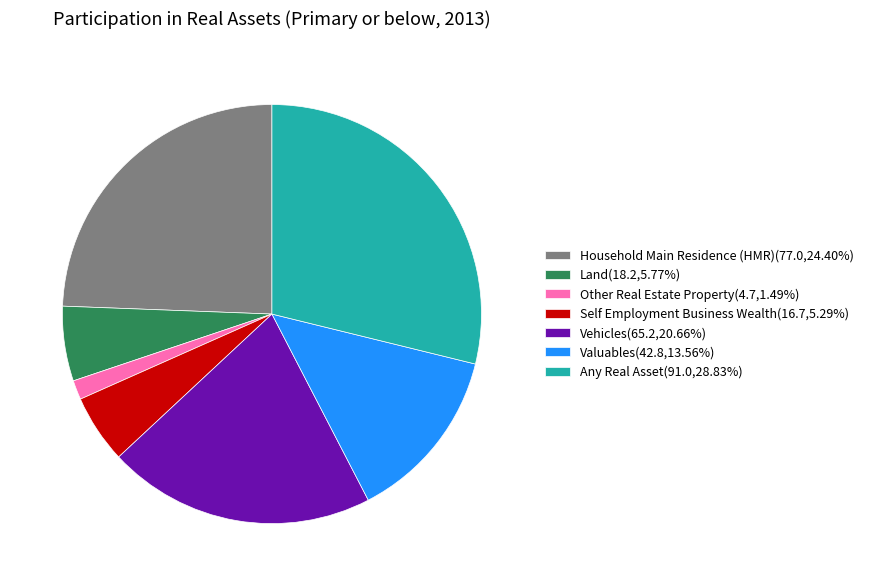

Is the sum of Self Employment Business Wealth(16.7,5.29%) and Vehicles(65.2,20.66%) greater than half?

No